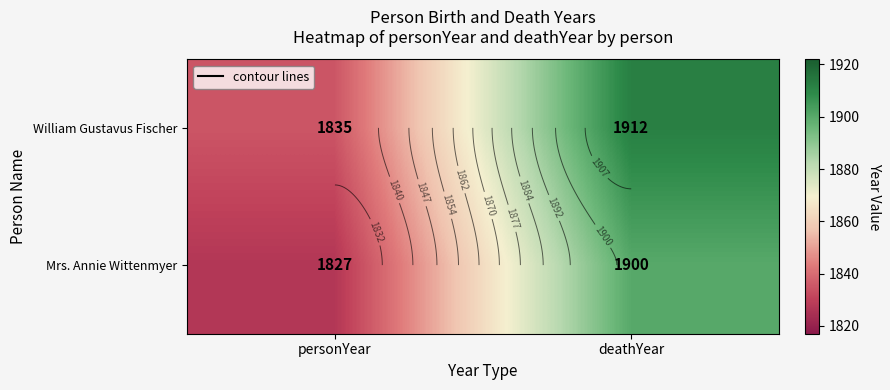

List the series in order of their peak value, highest first.

William Gustavus Fischer, Mrs. Annie Wittenmyer